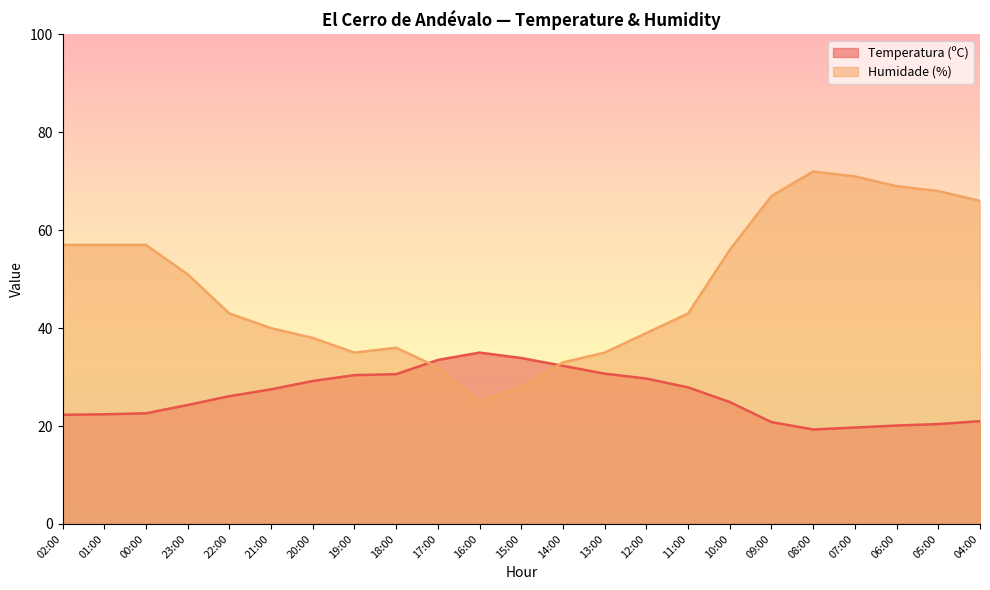

What position from the left is 07:00?

20